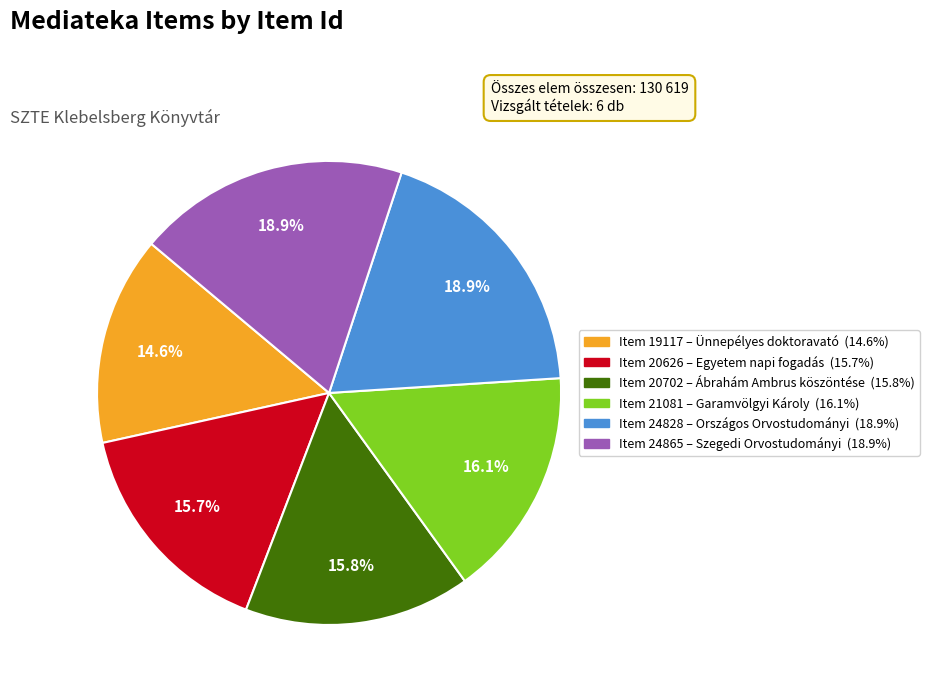

To the nearest percent, what is the difference between the largest and smallest slice percentages?

4%